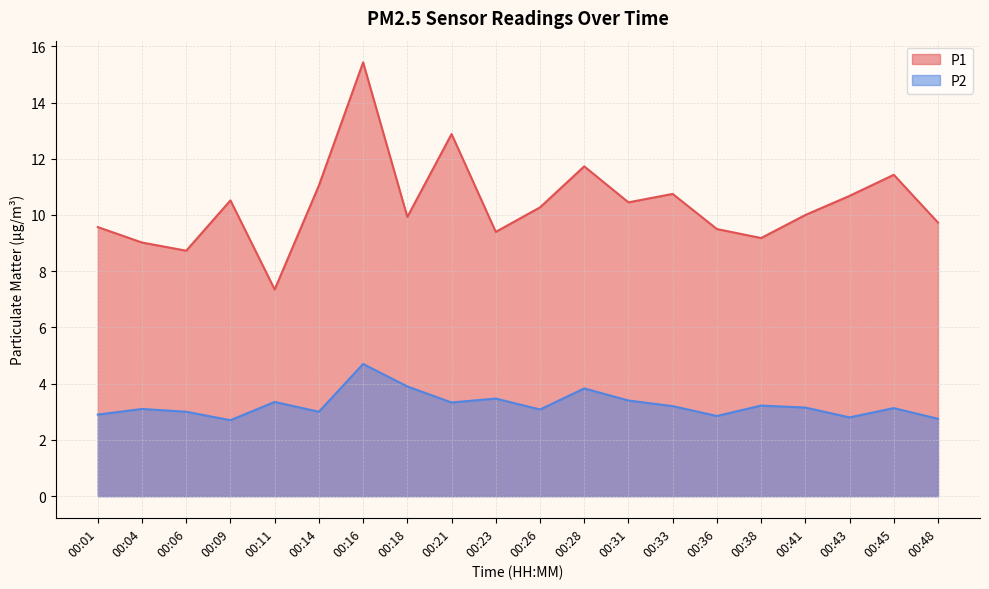

Read the P2 value at 00:28.

3.8